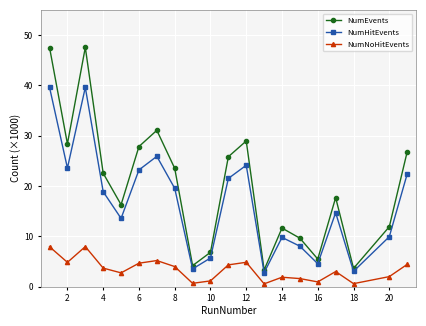

True or false: NumEvents has more than 1 points higher than both neighbors.

True